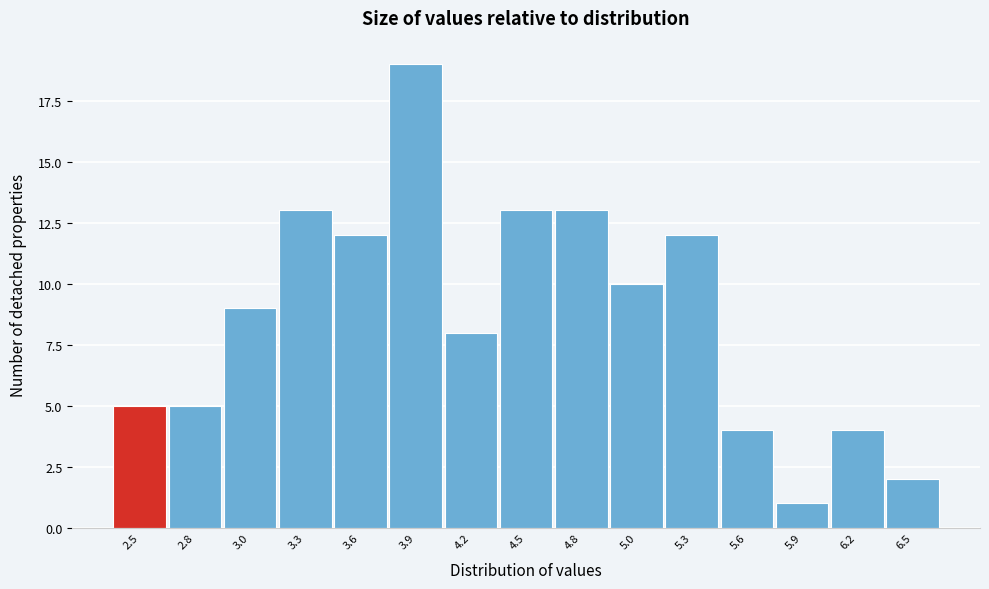

Reading left to right, what are all the values shown in this chart?

2.5=5	2.8=5	3.0=9	3.3=13	3.6=12	3.9=19	4.2=8	4.5=13	4.8=13	5.0=10	5.3=12	5.6=4	5.9=1	6.2=4	6.5=2